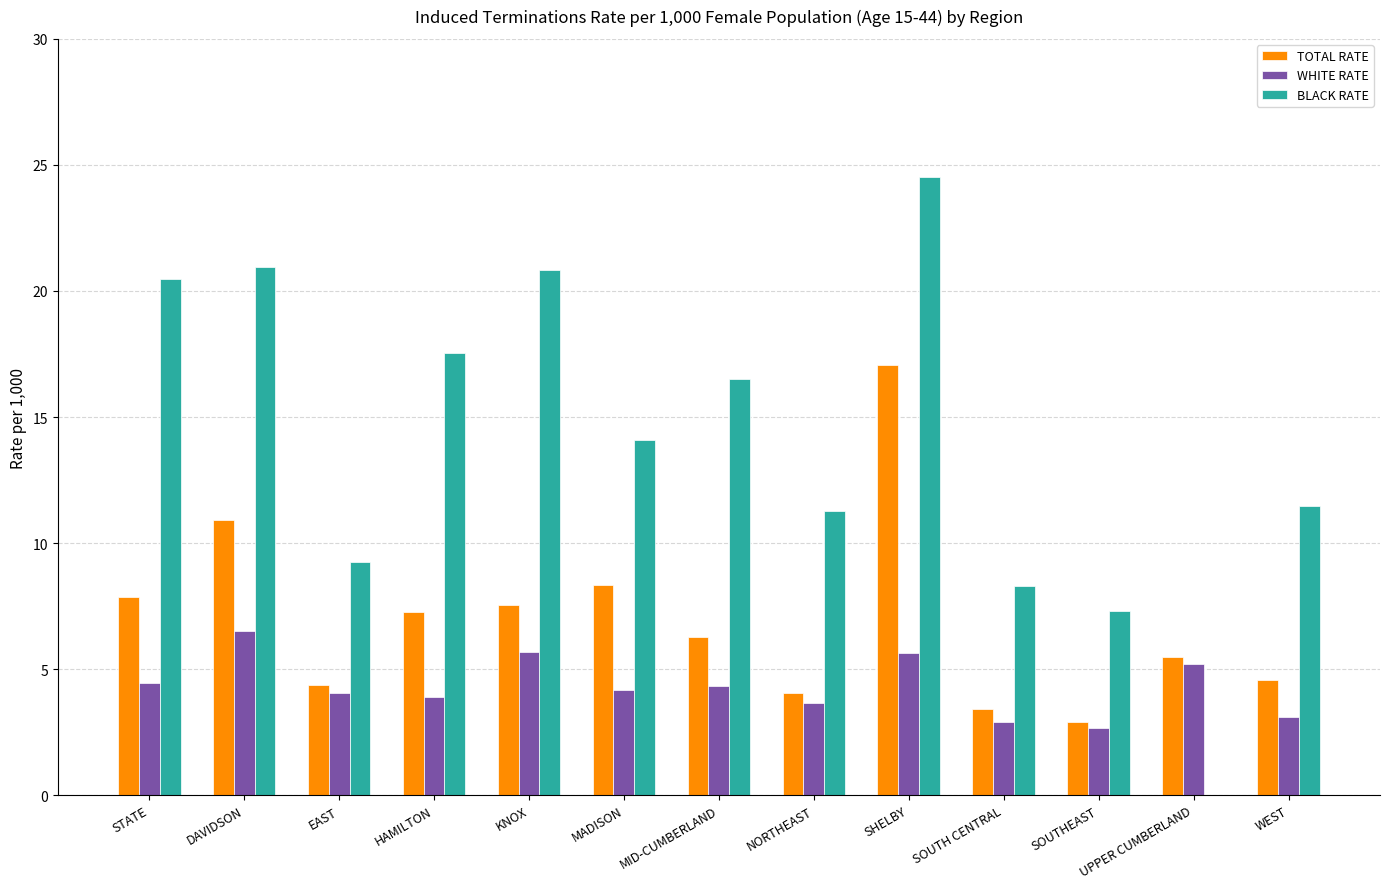

What is the total value across all series at KNOX?

34.1